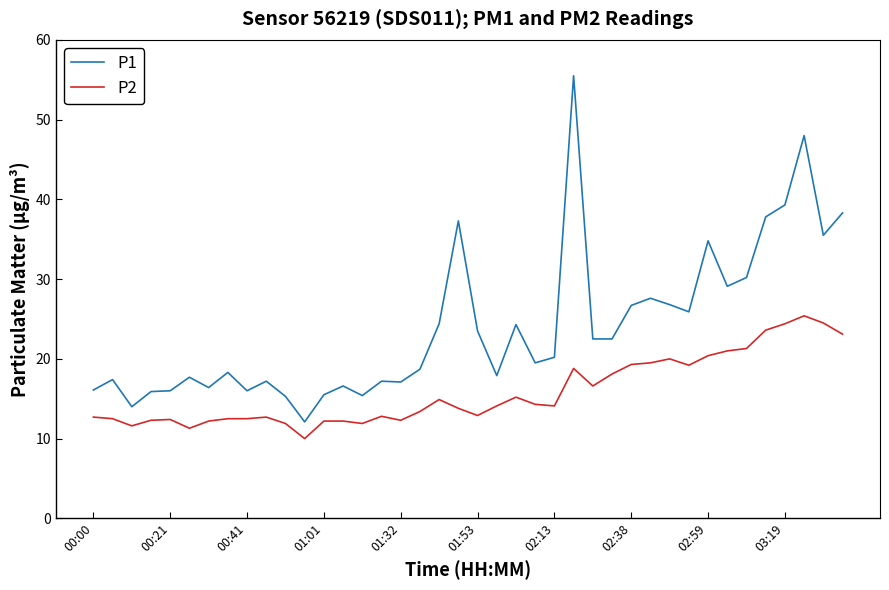

What is the sum of all P2 values?

633.9